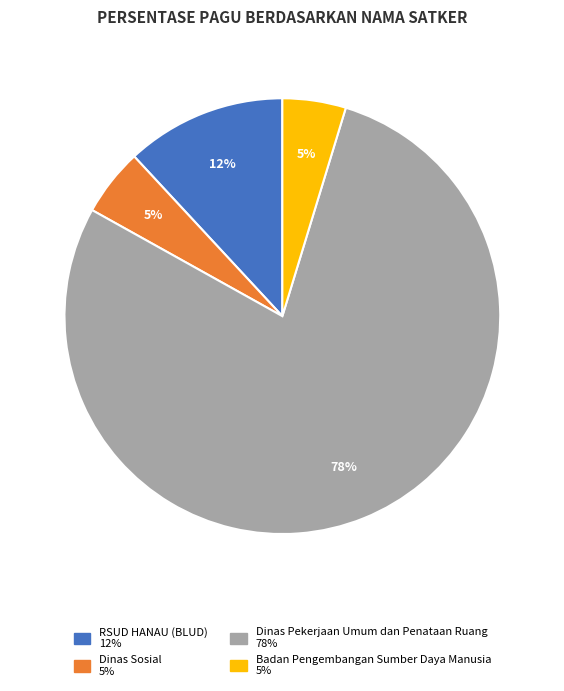

To the nearest percent, what is the average slice percentage?

25%